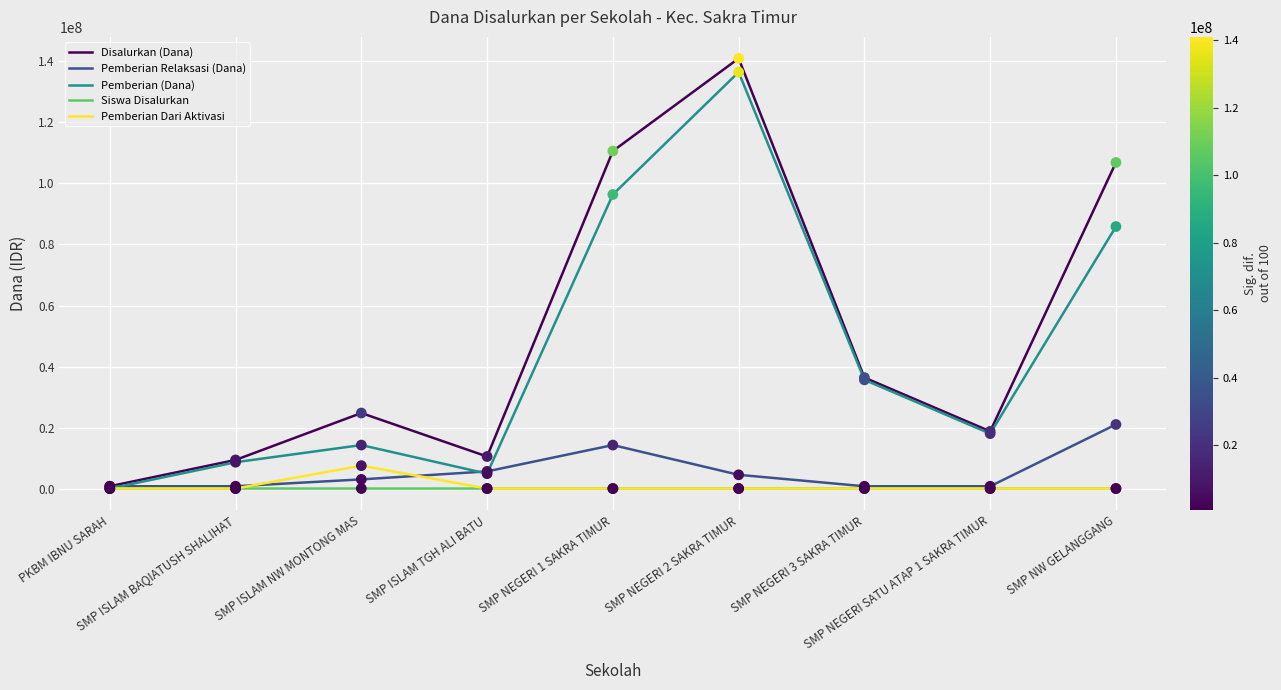

Which series has the widest spread of values?

Disalurkan (Dana)